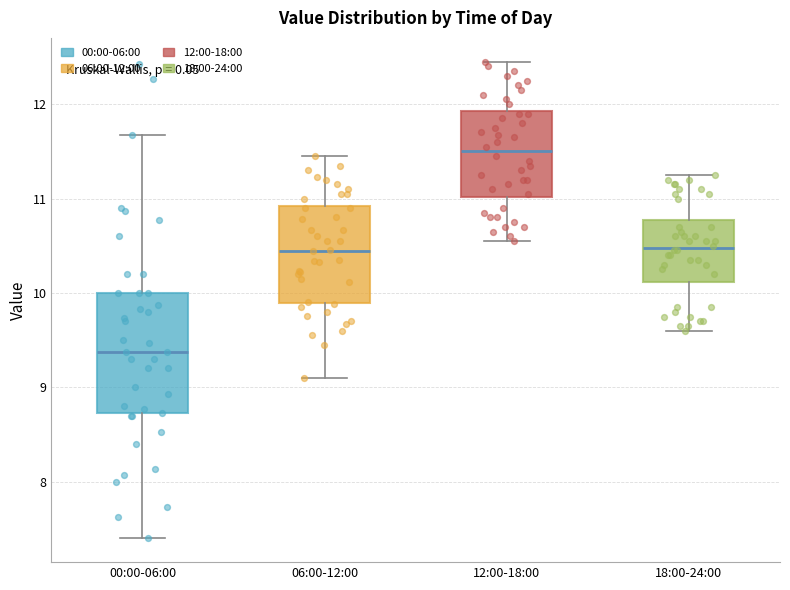

Which box is the tallest, from its lower edge to its upper edge?

00:00-06:00